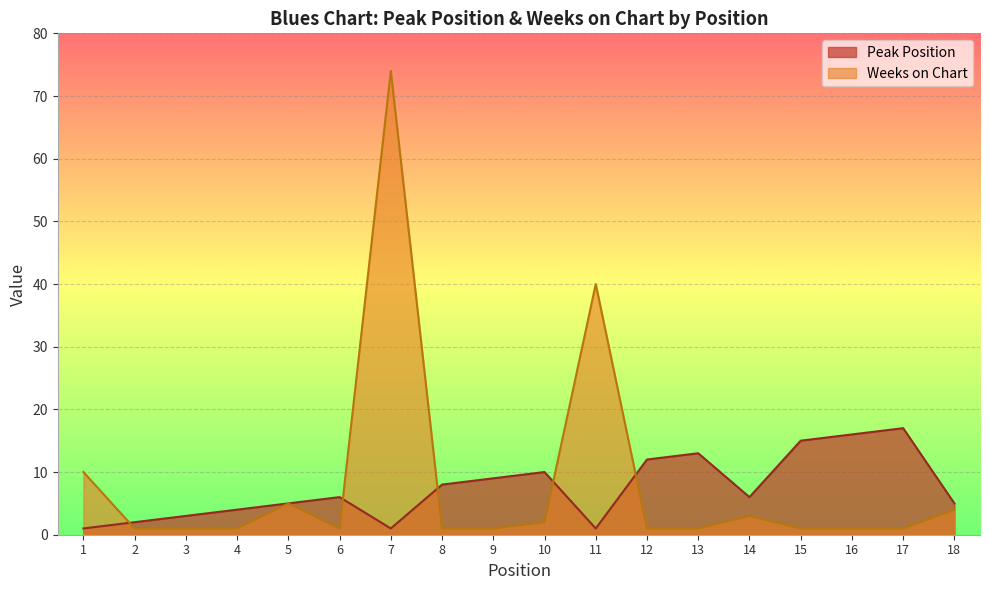

What is the total value across all series at 5?

10